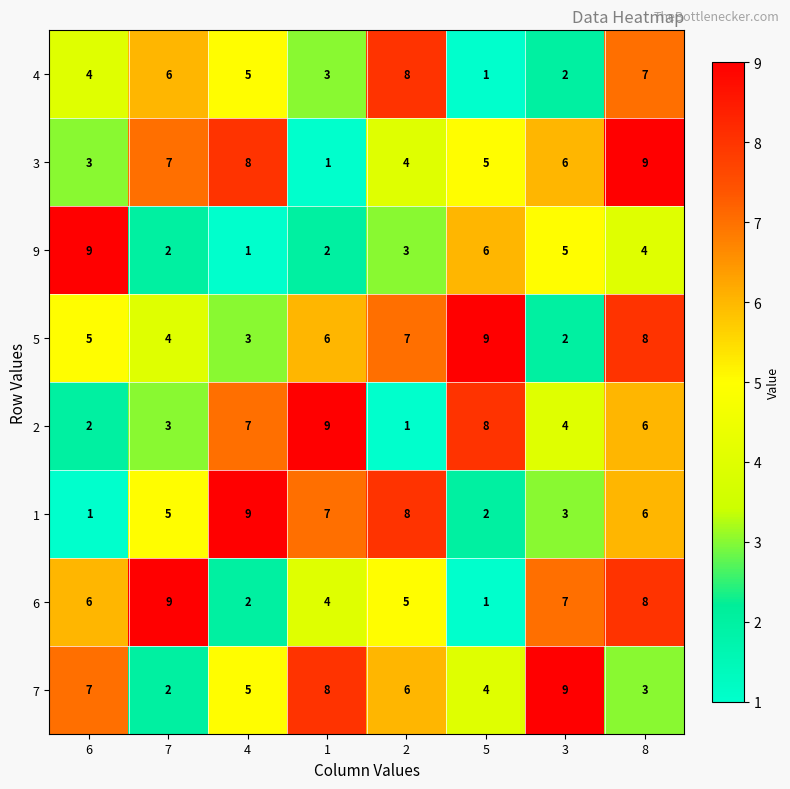

What value does the 9 series have at 6?

9